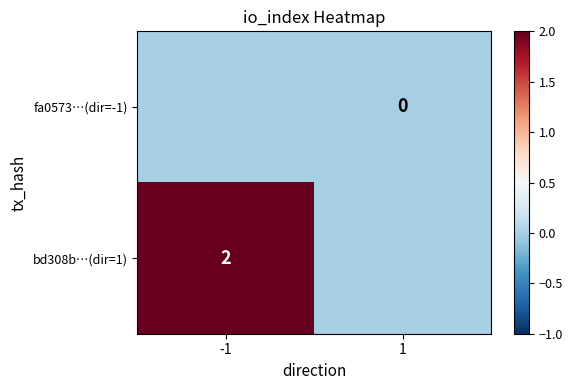

Is it true that bd308b…(dir=1) equals 3 at -1?

False